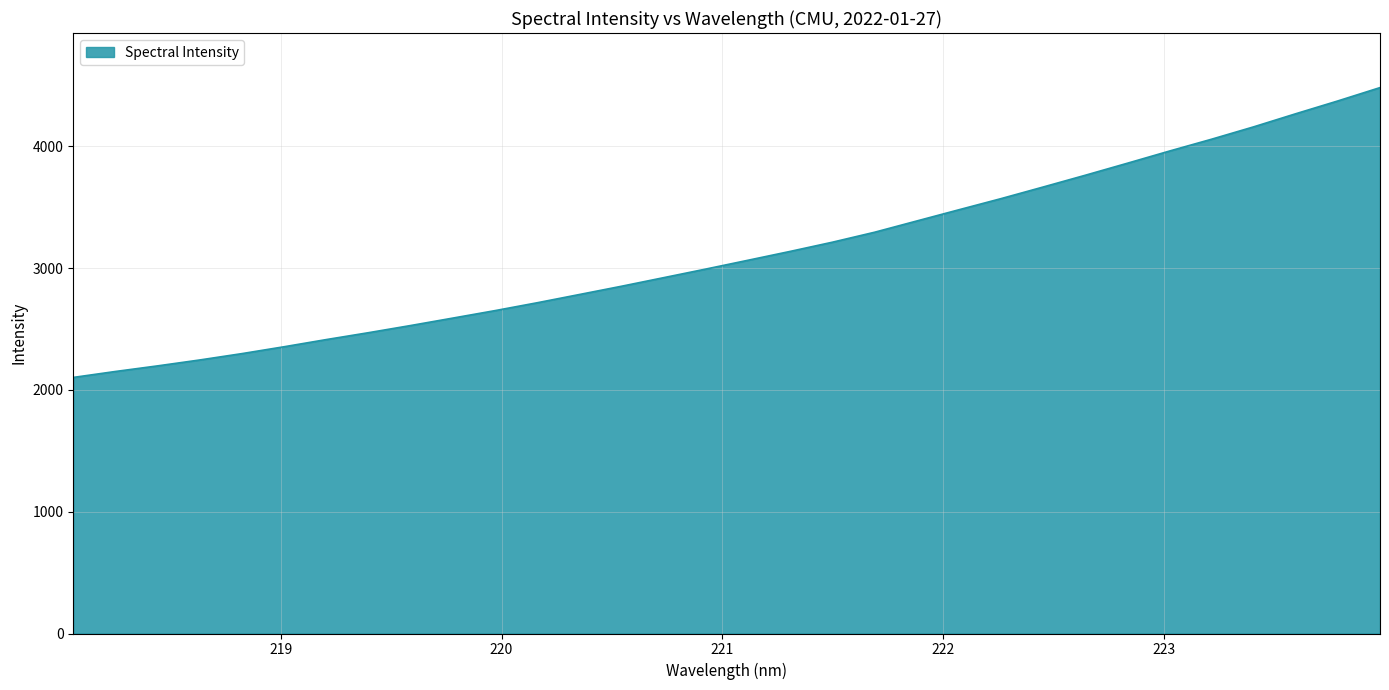

What is the greatest value displayed?

4481.6